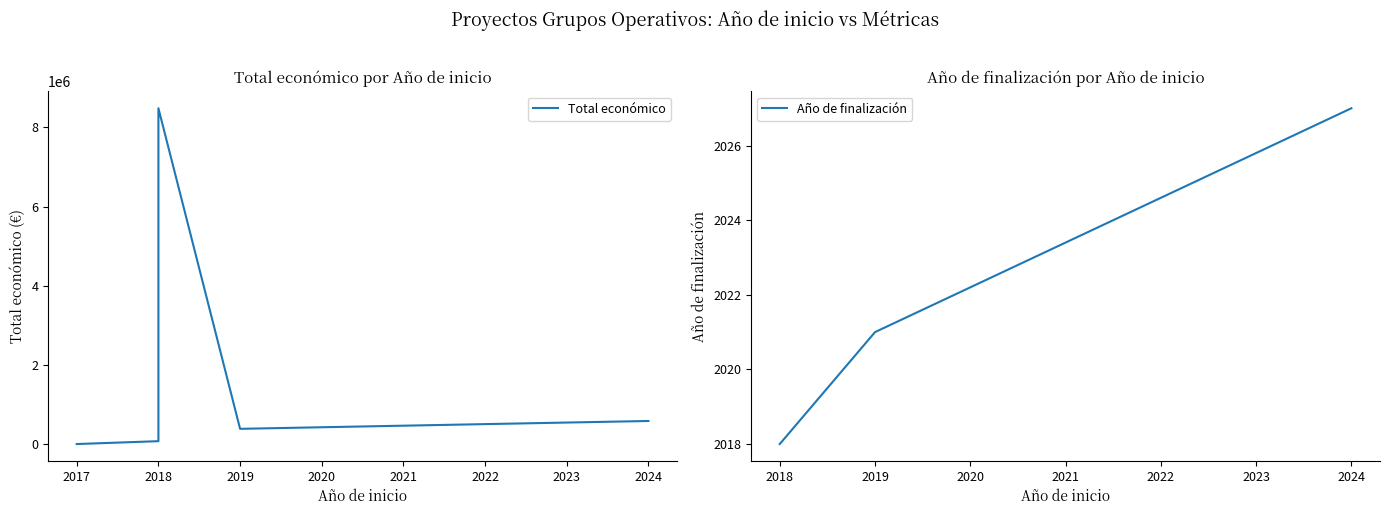

Is it true that Año de finalización equals 1345 at 2024?

False